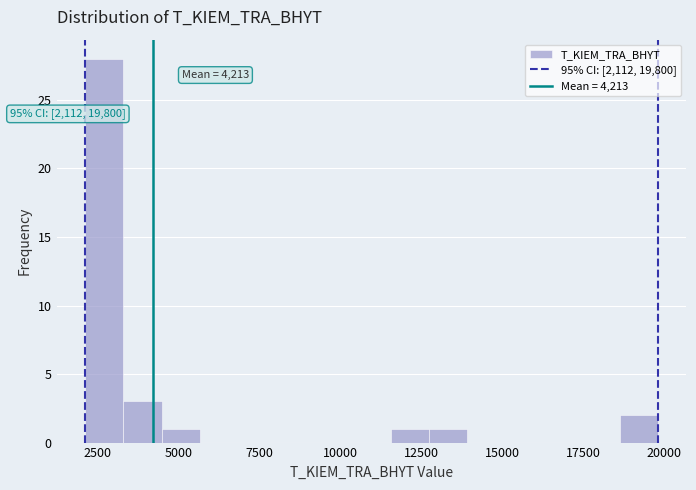

Around what value on the x-axis is the tallest bar? Give the approximate position of its centre, as read against the axis.

2500